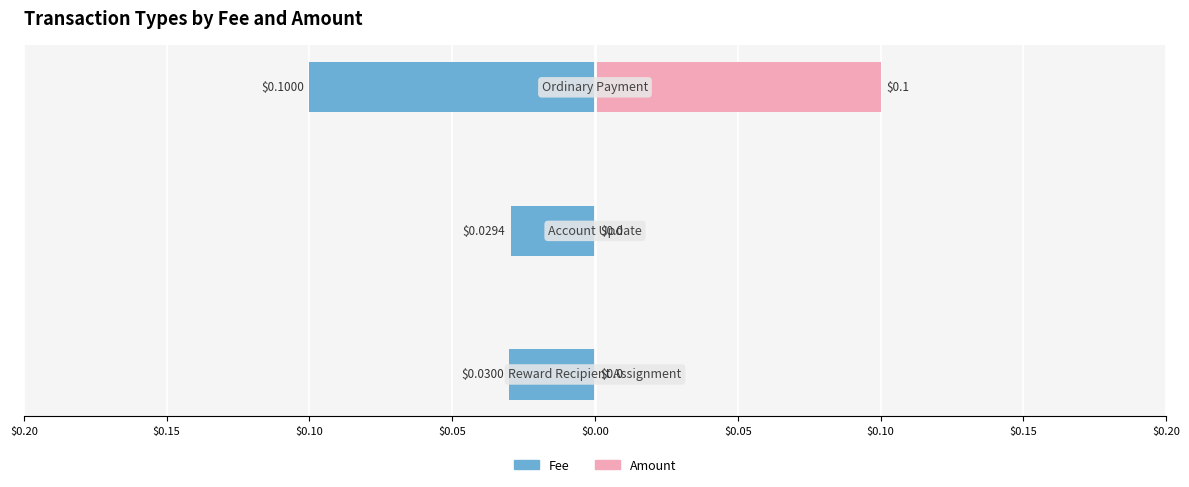

Which series has the largest range (max minus min)?

Amount